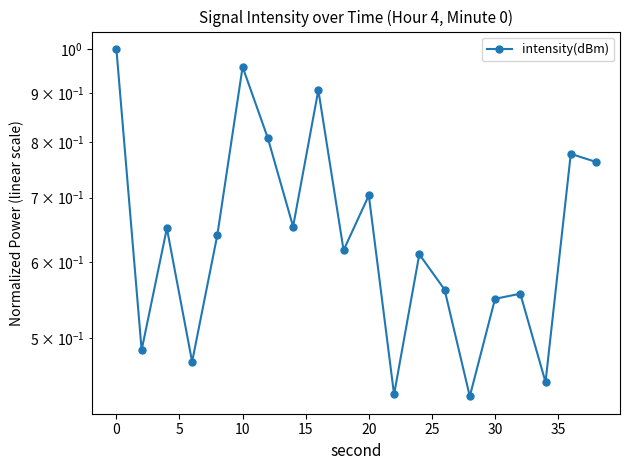

How many lines are shown in the chart?

1